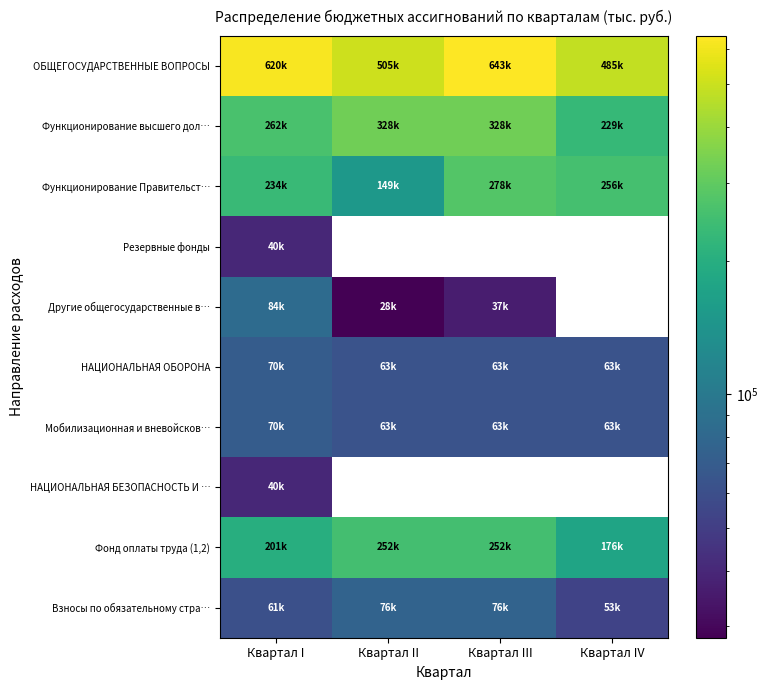

At how many categories does at least one series exceed 498466?

3